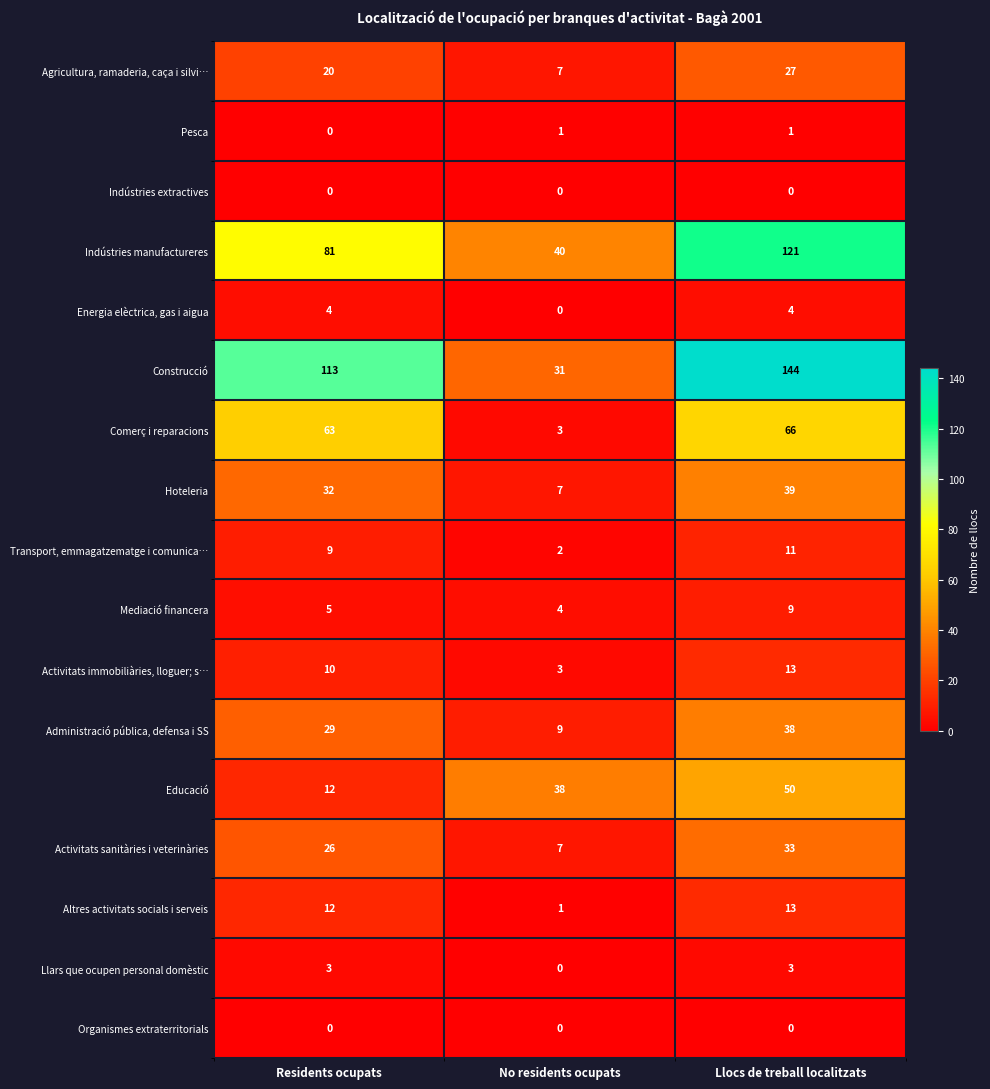

Read the Activitats immobiliàries, lloguer; s… value at Residents ocupats, to the nearest 10.

10